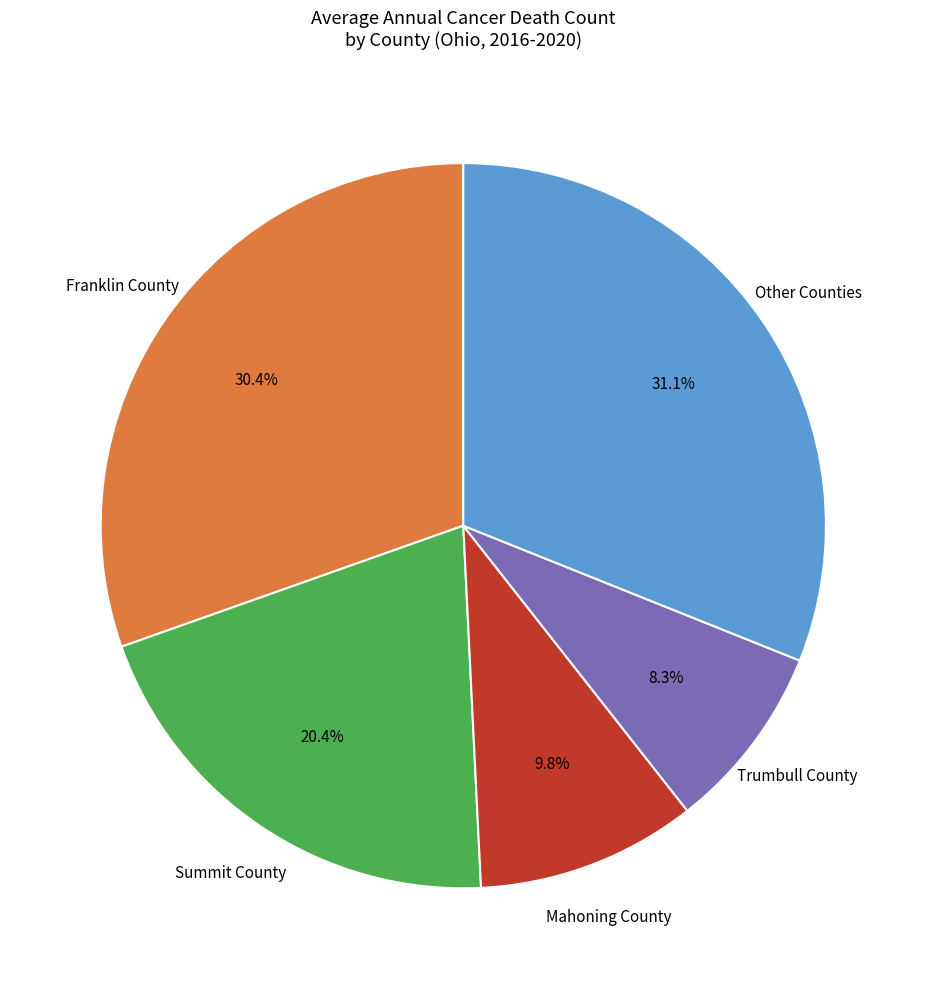

Is there a majority slice in this chart?

No